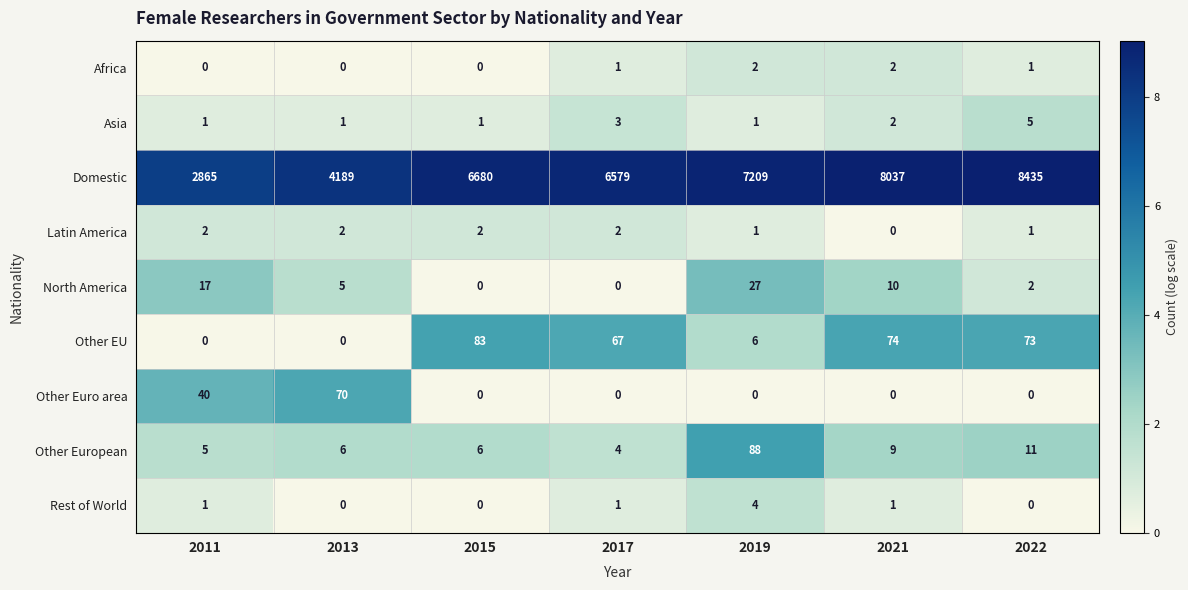

What is the spread (max minus min) of values at 2017?

6579